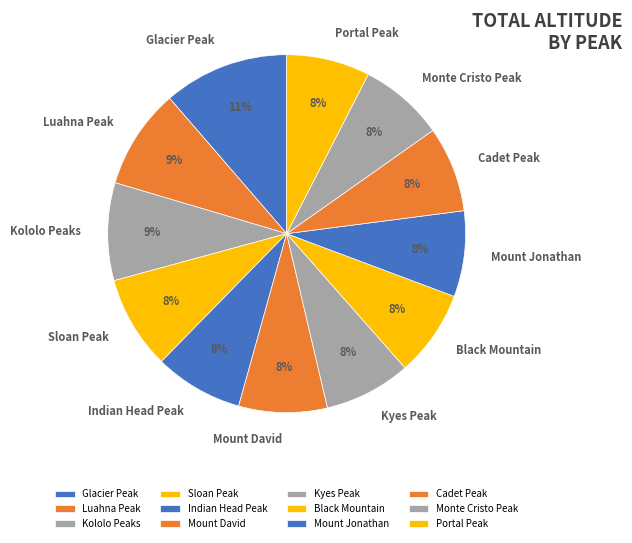

What is the largest slice in the pie chart?

Glacier Peak